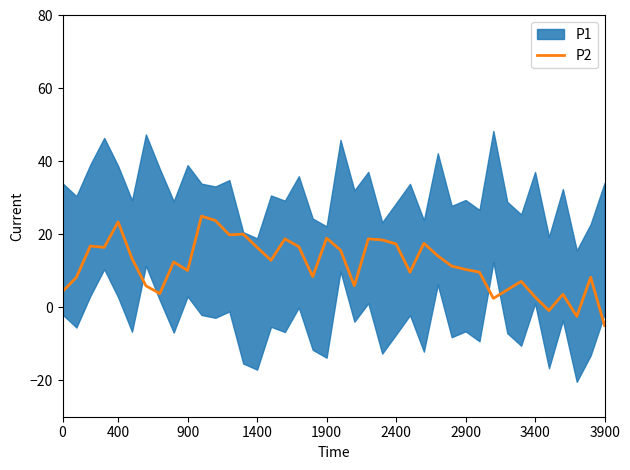

What is the sum of all values?

464.8